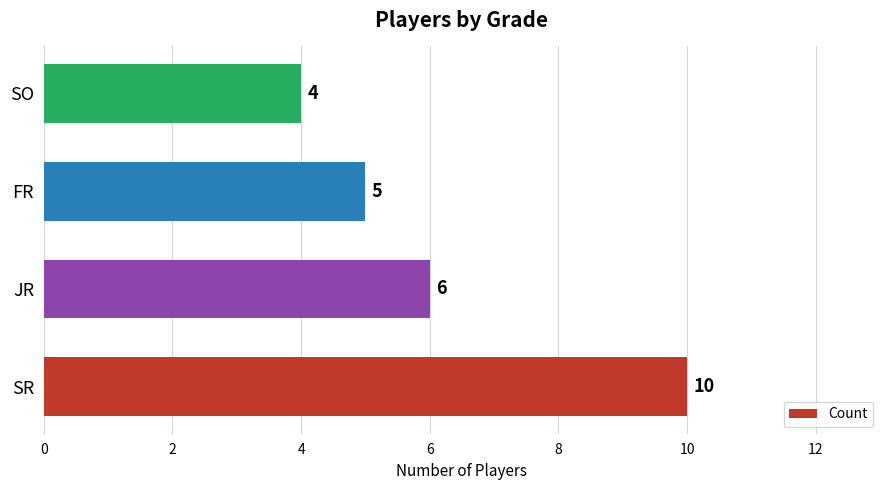

List the labels in order of value, smallest first.

SO, FR, JR, SR